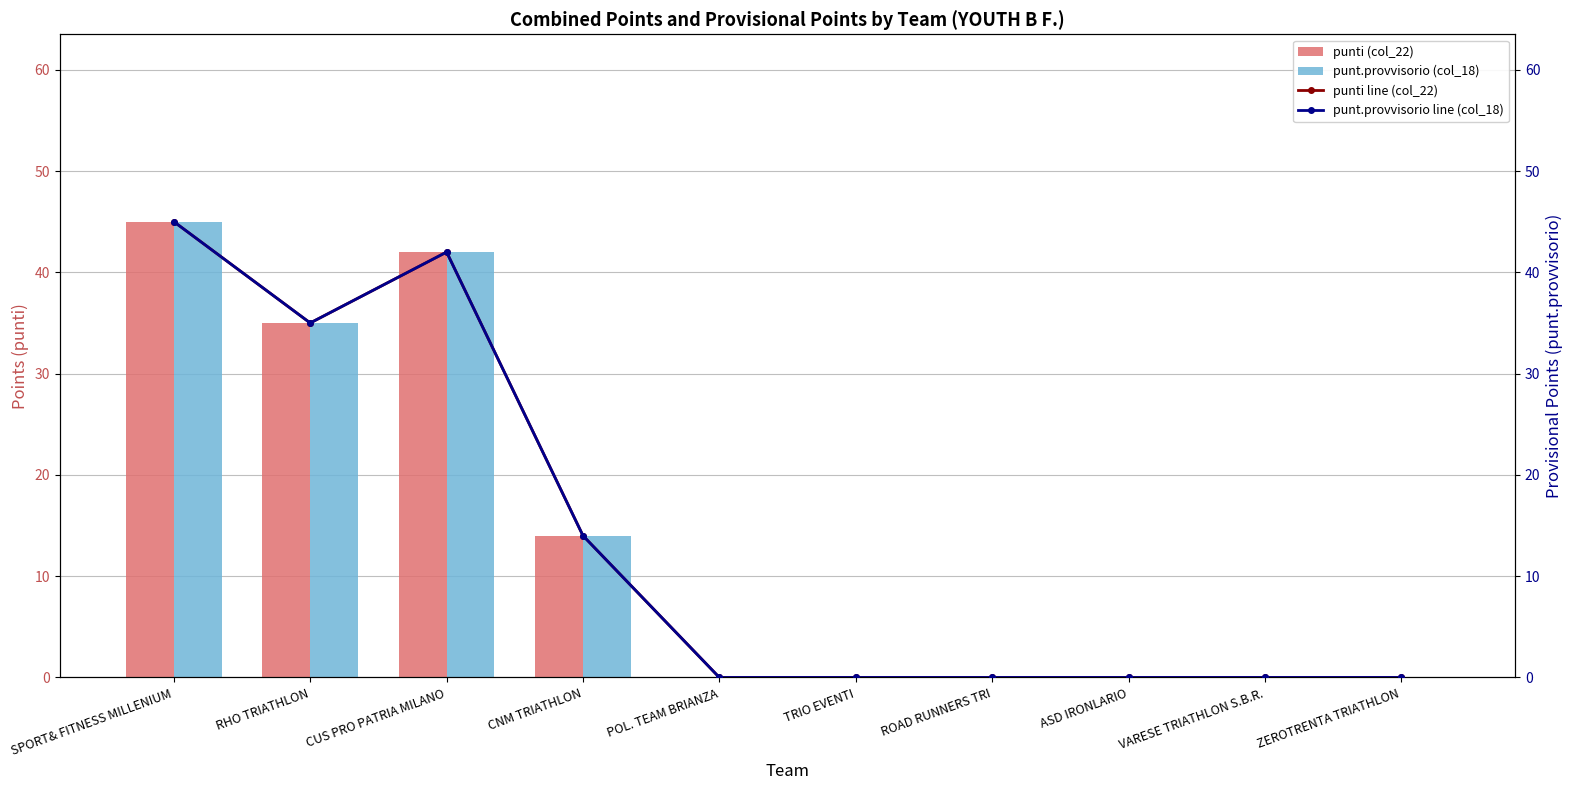

Reading left to right, extract all data points from this chart.

punti (col_22): SPORT& FITNESS MILLENIUM=45	RHO TRIATHLON=35	CUS PRO PATRIA MILANO=42	CNM TRIATHLON=14	POL. TEAM BRIANZA=0	TRIO EVENTI=0	ROAD RUNNERS TRI=0	ASD IRONLARIO=0	VARESE TRIATHLON S.B.R.=0	ZEROTRENTA TRIATHLON=0
punt.provvisorio (col_18): SPORT& FITNESS MILLENIUM=45	RHO TRIATHLON=35	CUS PRO PATRIA MILANO=42	CNM TRIATHLON=14	POL. TEAM BRIANZA=0	TRIO EVENTI=0	ROAD RUNNERS TRI=0	ASD IRONLARIO=0	VARESE TRIATHLON S.B.R.=0	ZEROTRENTA TRIATHLON=0
punti line (col_22): SPORT& FITNESS MILLENIUM=45	RHO TRIATHLON=35	CUS PRO PATRIA MILANO=42	CNM TRIATHLON=14	POL. TEAM BRIANZA=0	TRIO EVENTI=0	ROAD RUNNERS TRI=0	ASD IRONLARIO=0	VARESE TRIATHLON S.B.R.=0	ZEROTRENTA TRIATHLON=0
punt.provvisorio line (col_18): SPORT& FITNESS MILLENIUM=45	RHO TRIATHLON=35	CUS PRO PATRIA MILANO=42	CNM TRIATHLON=14	POL. TEAM BRIANZA=0	TRIO EVENTI=0	ROAD RUNNERS TRI=0	ASD IRONLARIO=0	VARESE TRIATHLON S.B.R.=0	ZEROTRENTA TRIATHLON=0